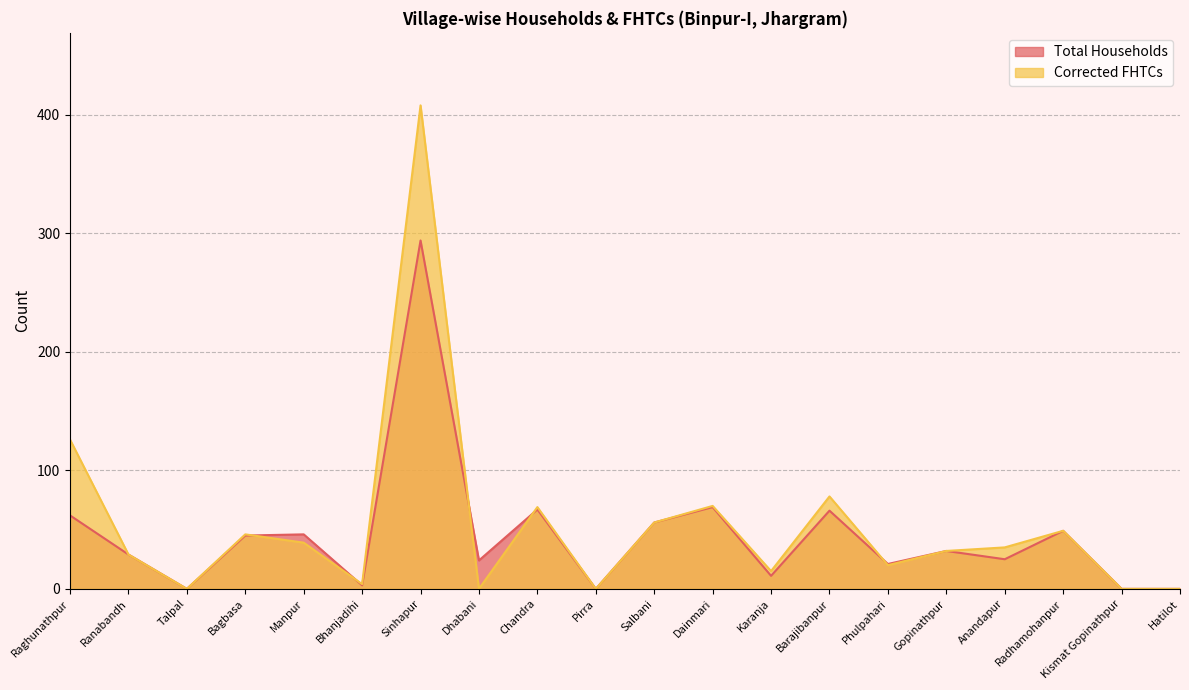

At which label does Corrected FHTCs reach its peak?

Sinhapur